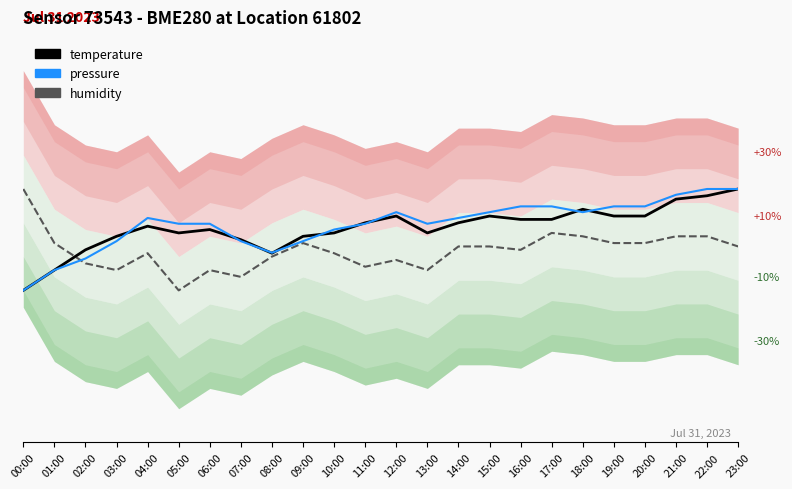

Reading left to right, extract all data points from this chart.

temperature: 00:00=63.2	01:00=63.2	02:00=63.3	03:00=63.3	04:00=63.4	05:00=63.4	06:00=63.4	07:00=63.3	08:00=63.3	09:00=63.3	10:00=63.4	11:00=63.4	12:00=63.4	13:00=63.4	14:00=63.4	15:00=63.4	16:00=63.4	17:00=63.4	18:00=63.4	19:00=63.4	20:00=63.4	21:00=63.4	22:00=63.5	23:00=63.5
pressure: 00:00=63.2	01:00=63.2	02:00=63.3	03:00=63.3	04:00=63.4	05:00=63.4	06:00=63.4	07:00=63.3	08:00=63.3	09:00=63.3	10:00=63.4	11:00=63.4	12:00=63.4	13:00=63.4	14:00=63.4	15:00=63.4	16:00=63.4	17:00=63.4	18:00=63.4	19:00=63.4	20:00=63.4	21:00=63.5	22:00=63.5	23:00=63.5
humidity: 00:00=63.5	01:00=63.3	02:00=63.3	03:00=63.2	04:00=63.3	05:00=63.2	06:00=63.2	07:00=63.2	08:00=63.3	09:00=63.3	10:00=63.3	11:00=63.2	12:00=63.3	13:00=63.2	14:00=63.3	15:00=63.3	16:00=63.3	17:00=63.4	18:00=63.3	19:00=63.3	20:00=63.3	21:00=63.3	22:00=63.3	23:00=63.3